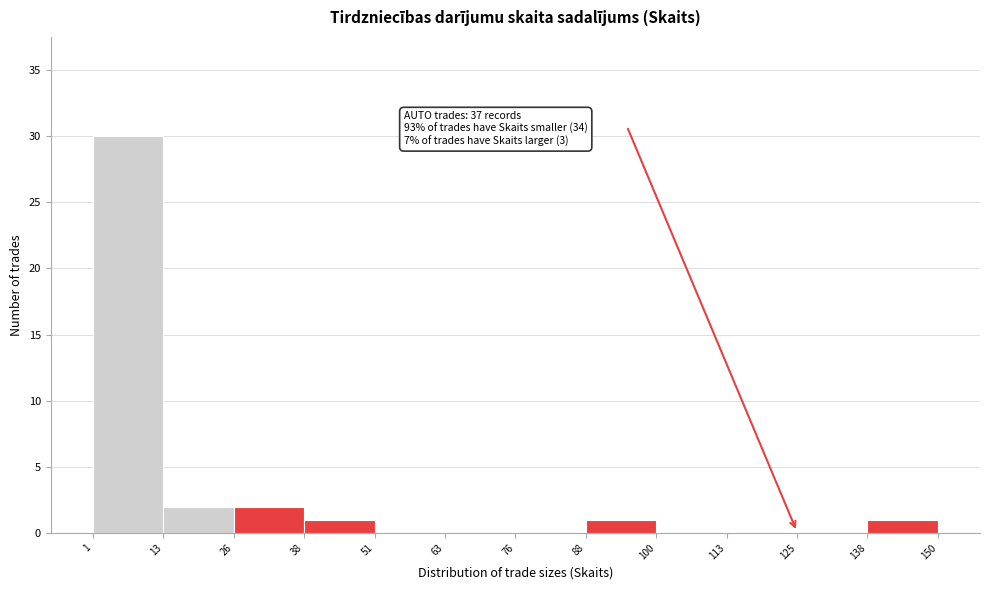

Over which range of the x-axis is the bar tallest?

1 to 13